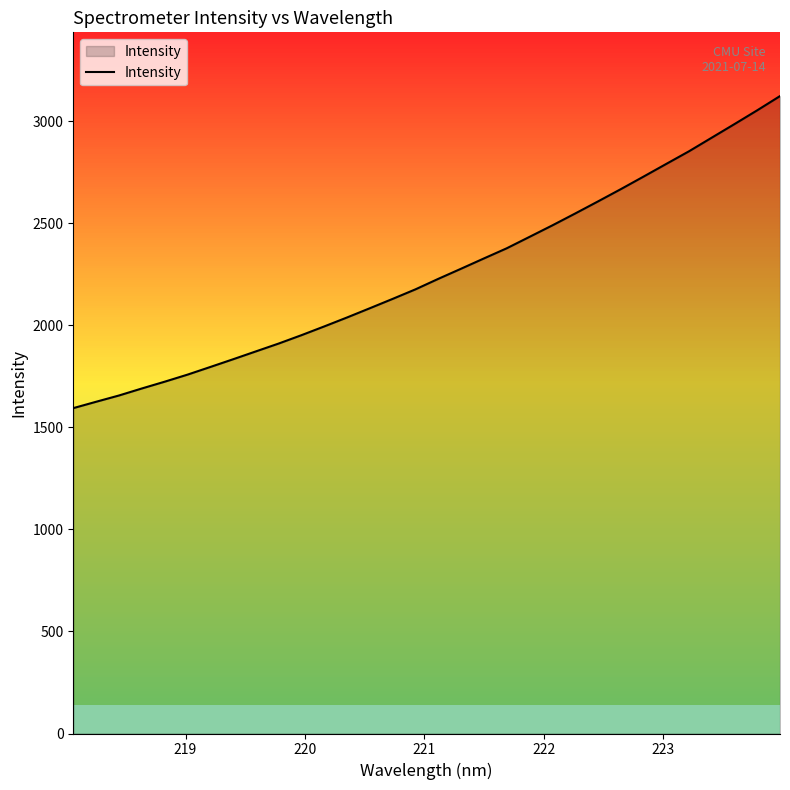

What is the maximum value shown in the chart?

3123.6